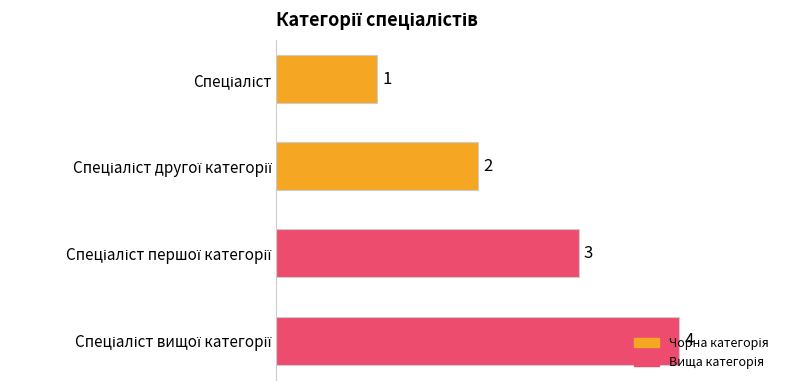

How many data points does each series have?

4